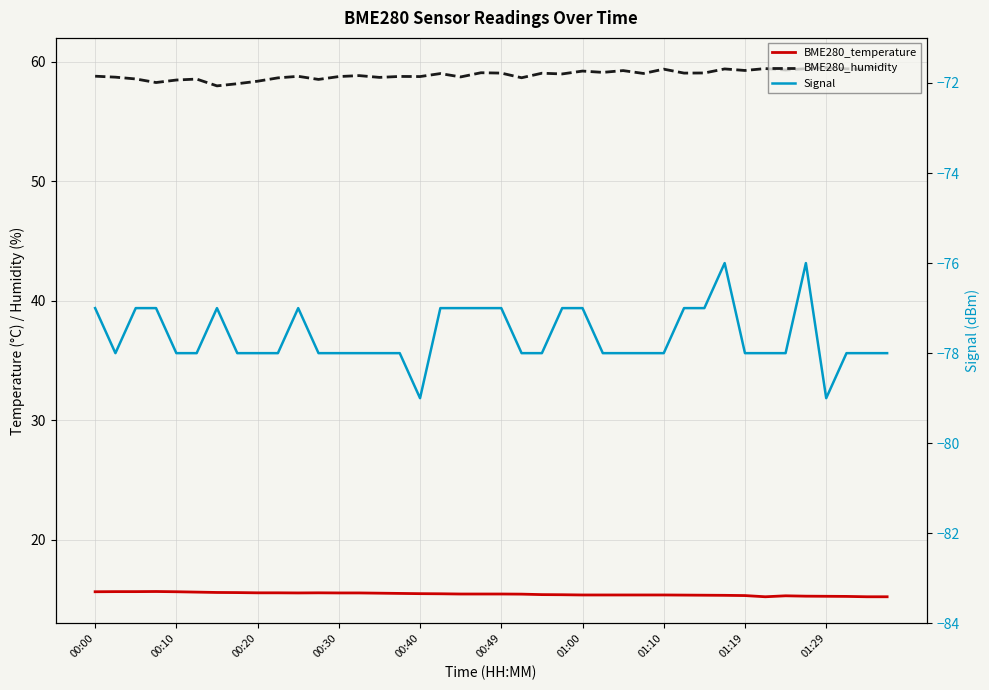

How many interior local peaks does the Signal series have?

4